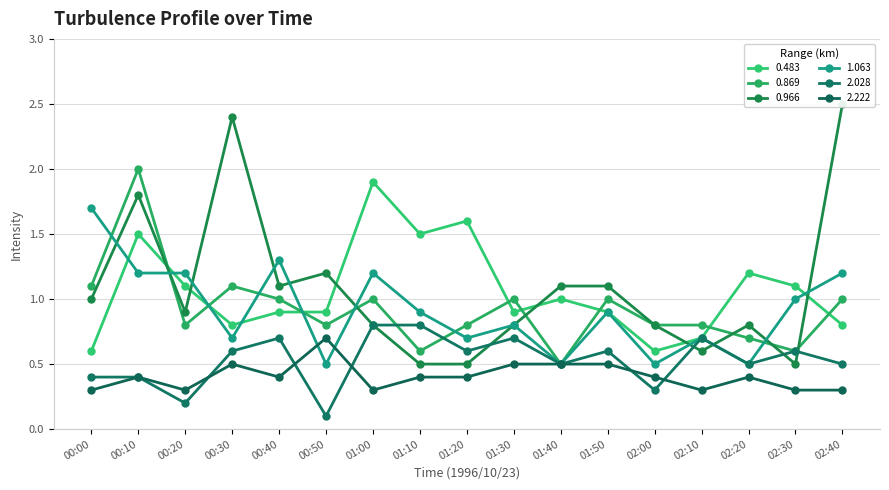

True or false: 0.869 and 0.483 cross at least once.

True